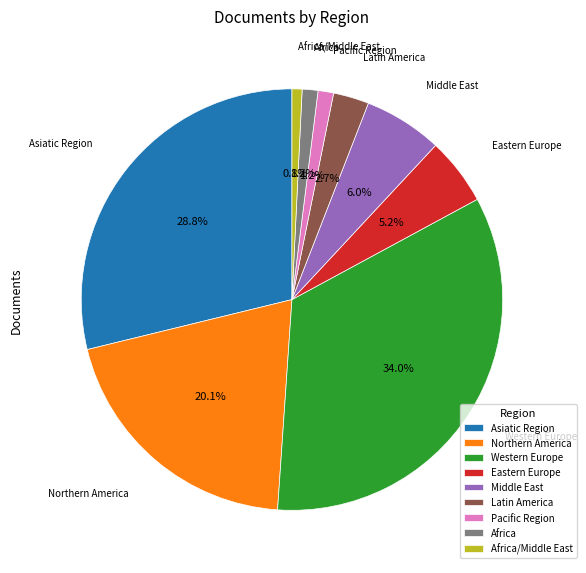

To the nearest percent, what portion does Africa/Middle East represent?

1%